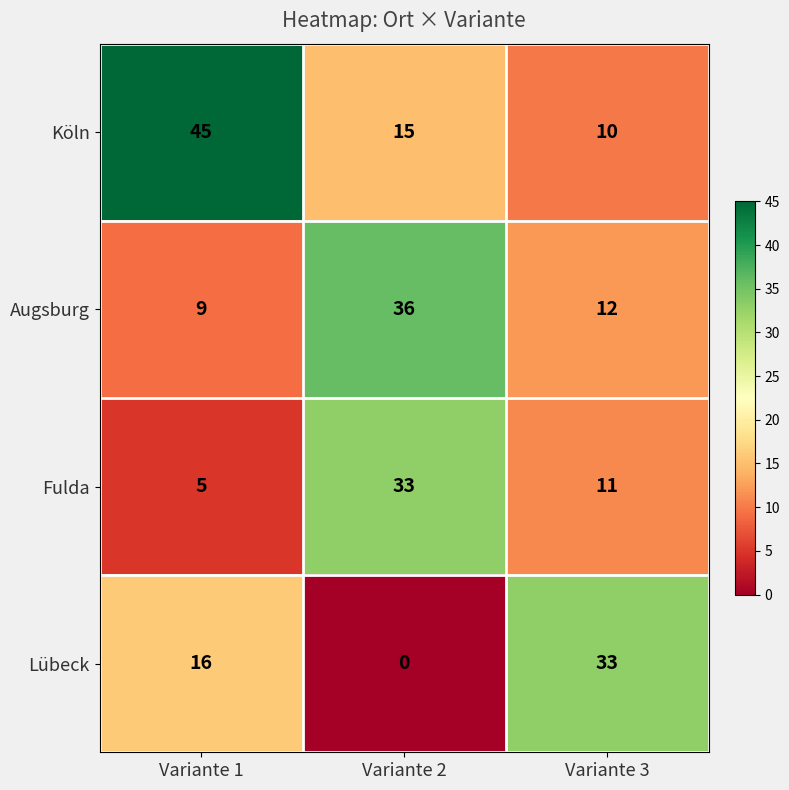

How many values in the Fulda series are below 11?

1